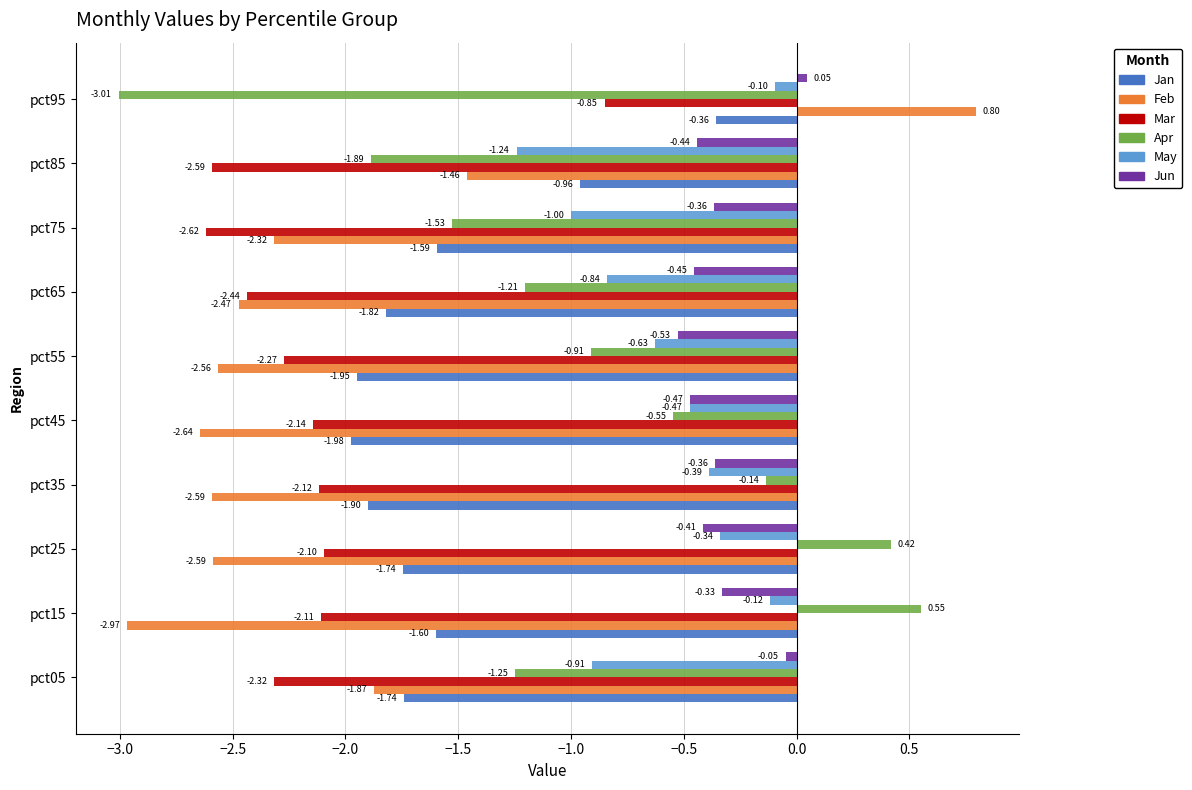

How many values in the Feb series exceed -2?

3